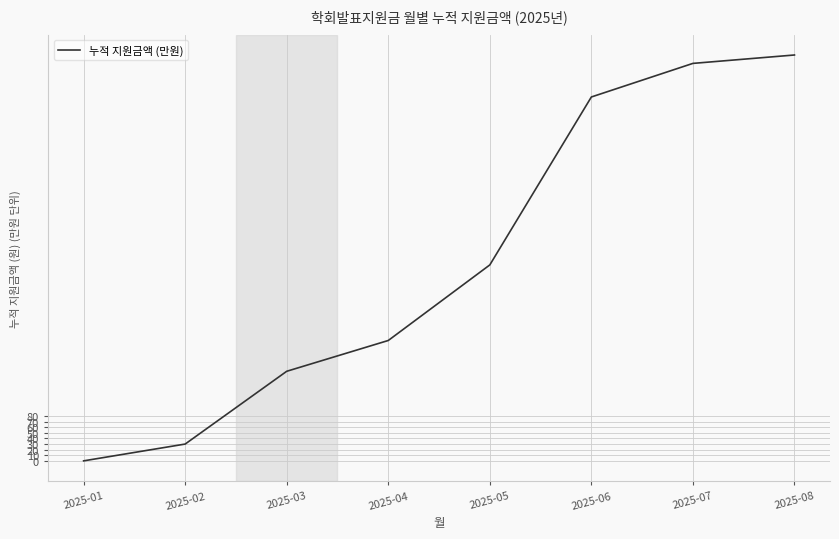

True or false: there are more than 2 points higher than both neighbors.

False